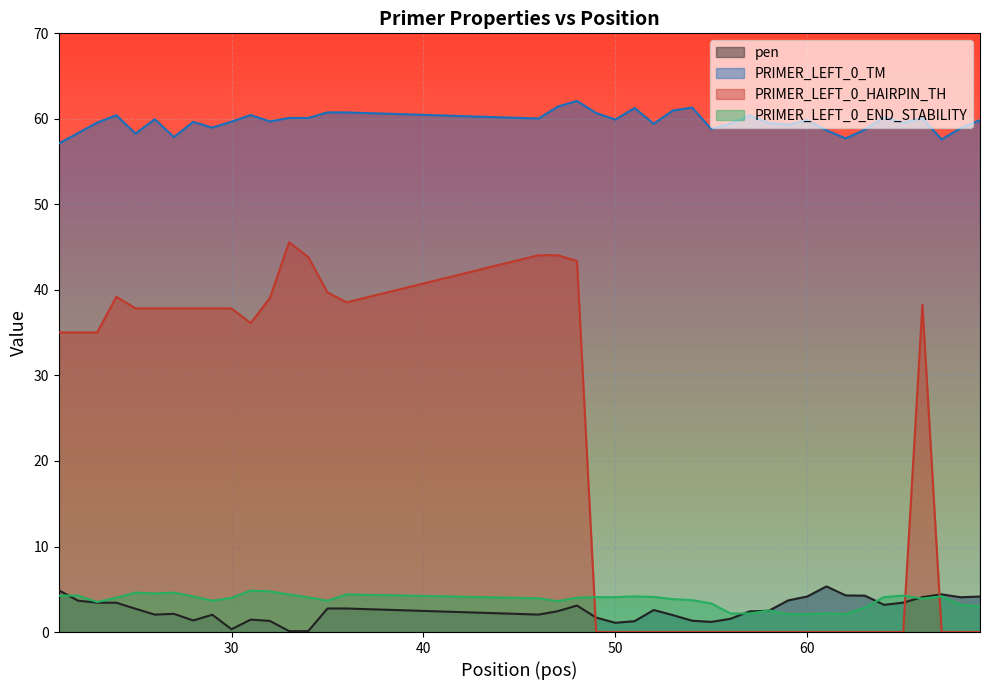

What is the value of the PRIMER_LEFT_0_END_STABILITY point at the 34th from the left?

2.9